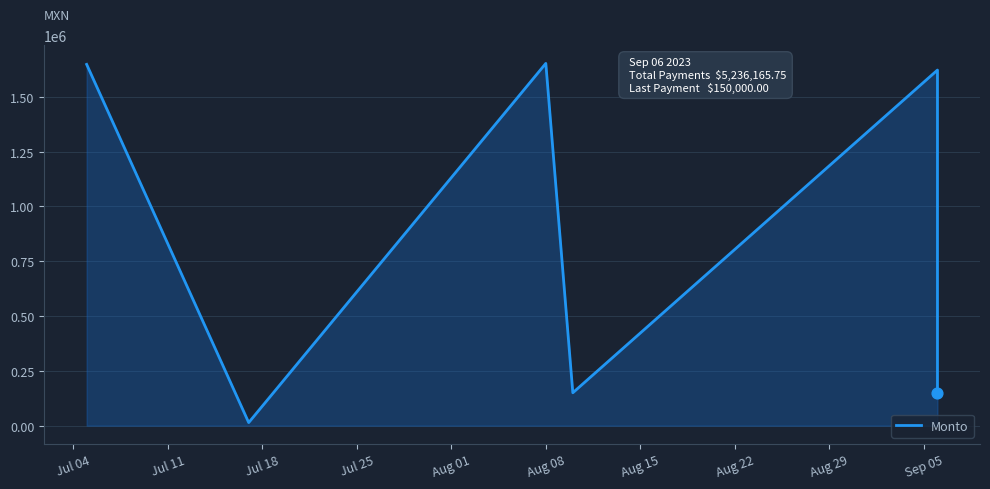

Which has a higher value, Aug 01 or Jul 25?

Aug 01